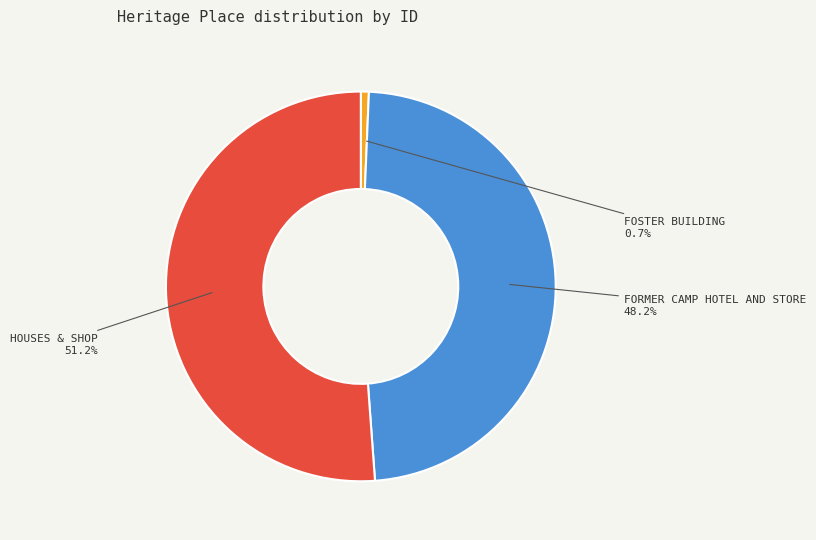

Between HOUSES & SHOP and FORMER CAMP HOTEL AND STORE, which is larger?

HOUSES & SHOP